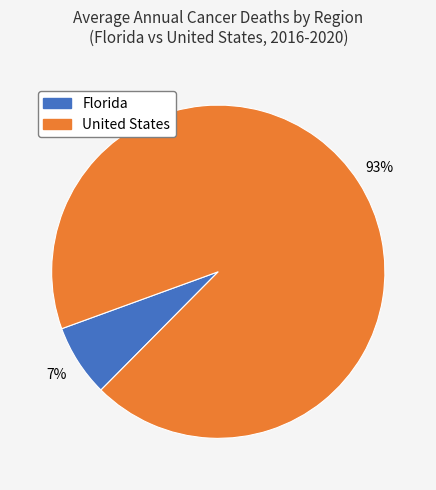

True or false: Florida accounts for 7% of the total.

True